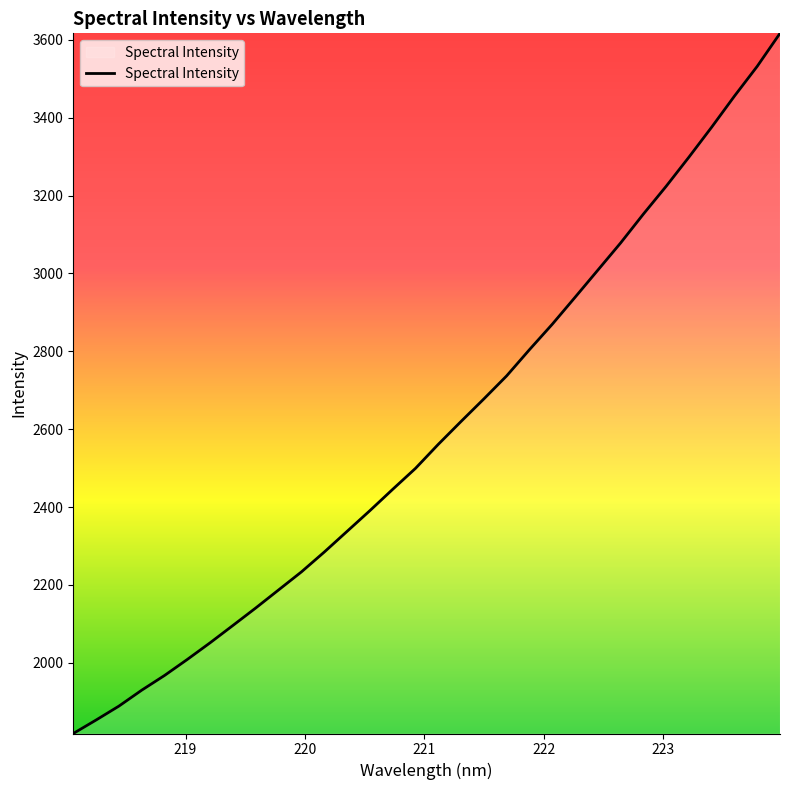

True or false: the data has more than 2 interior local peaks.

False